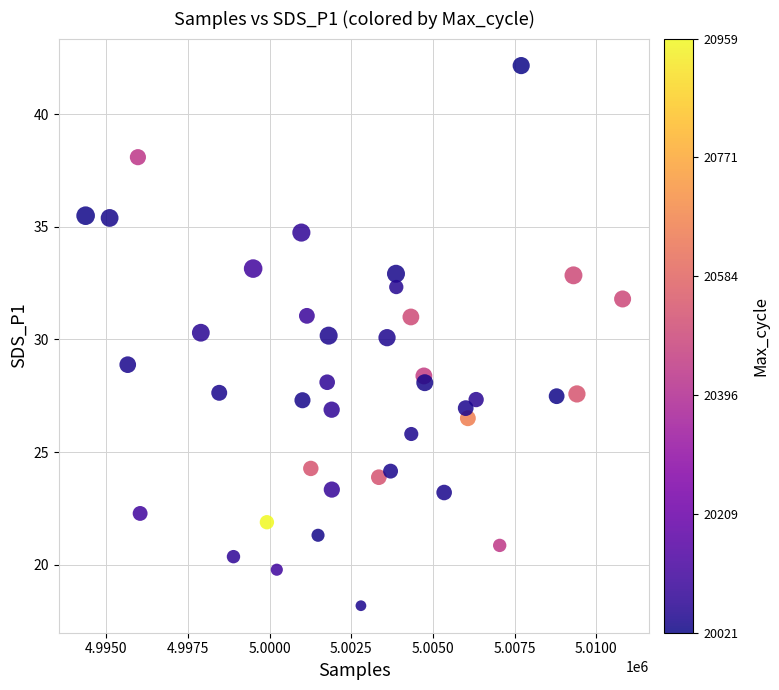

What is the range of Y values (max minus min)?

24.0